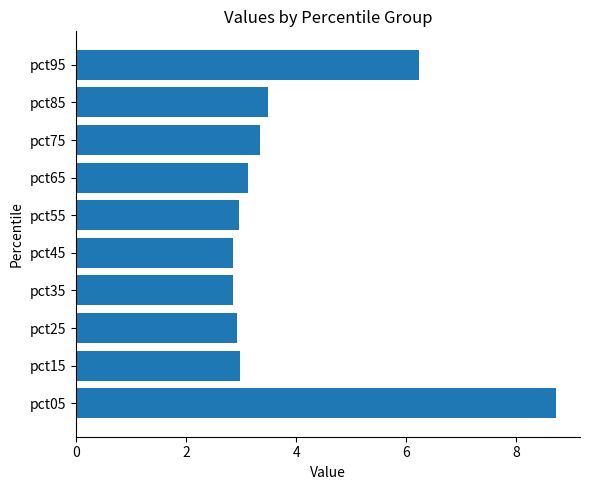

Count the number of categories in the chart.

10